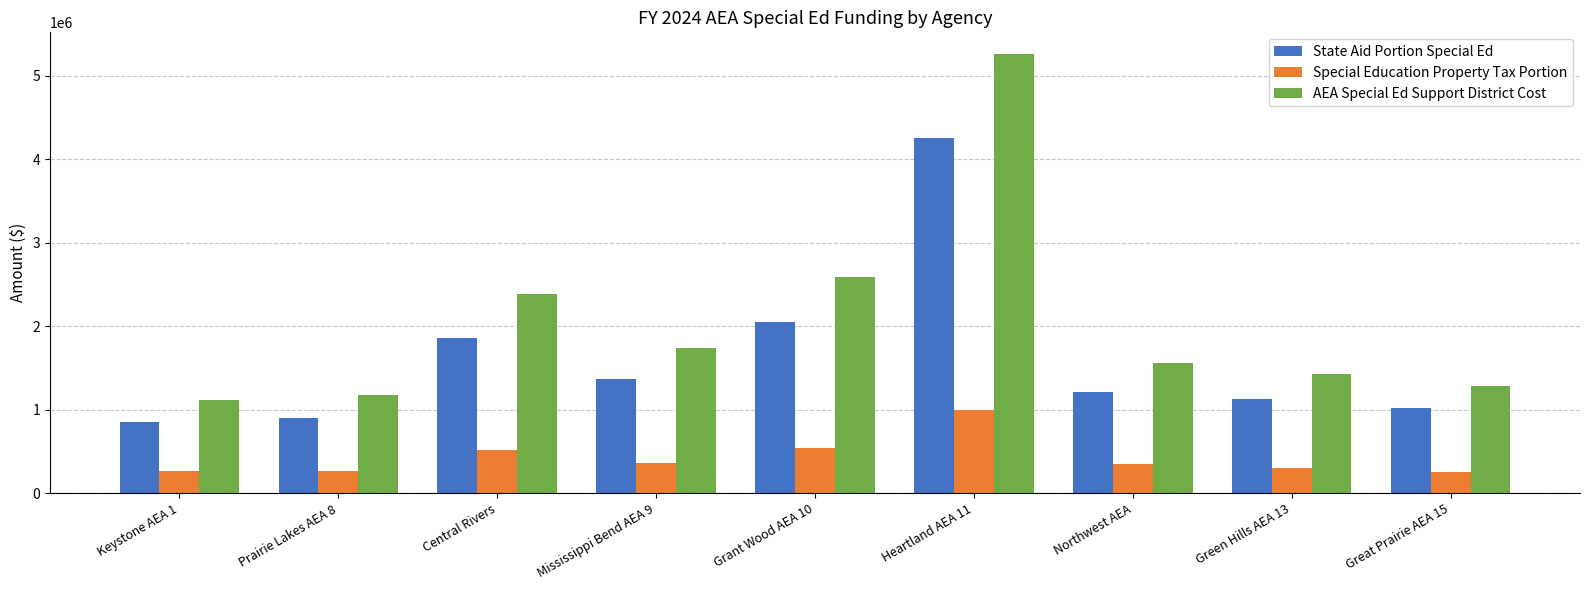

Where is Special Education Property Tax Portion nearest to the value 628893?

Grant Wood AEA 10